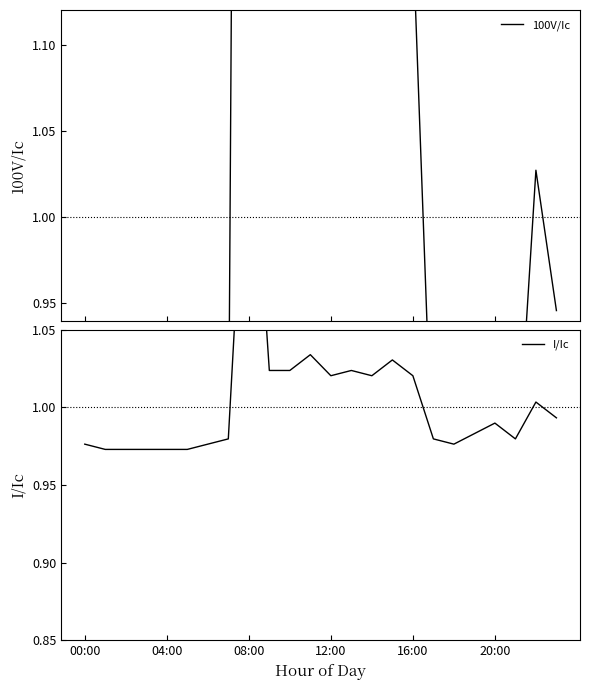

What are all the series names shown in the legend?

100V/Ic, I/Ic